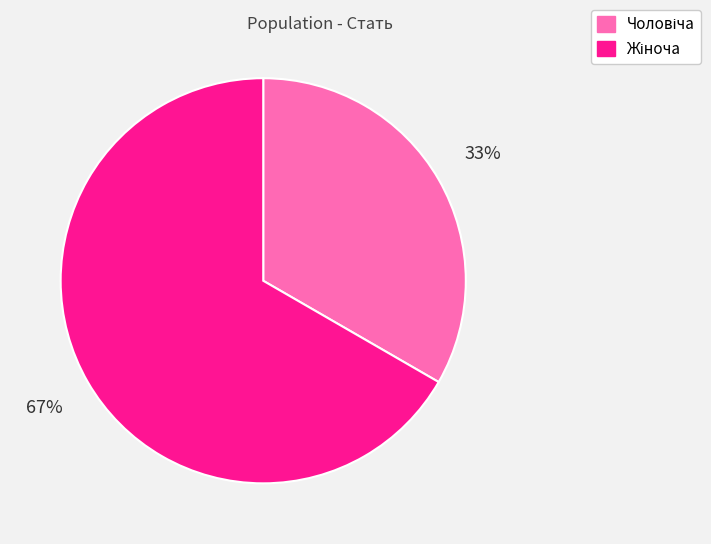

Is there a majority slice in this chart?

Yes